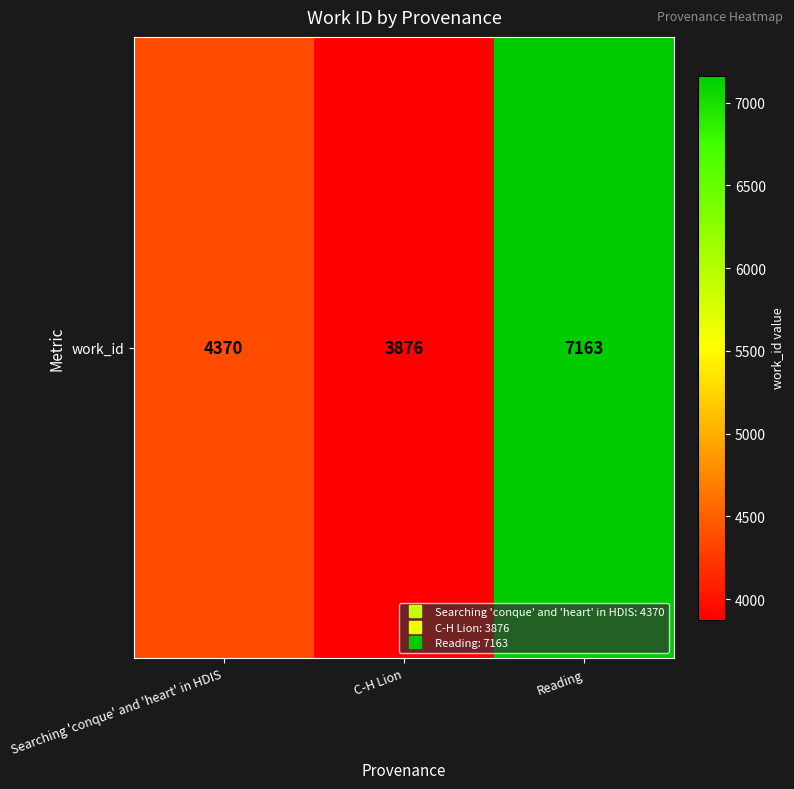

Reading left to right, what are all the values shown in this chart?

Searching 'conque' and 'heart' in HDIS=4370	C-H Lion=3876	Reading=7163